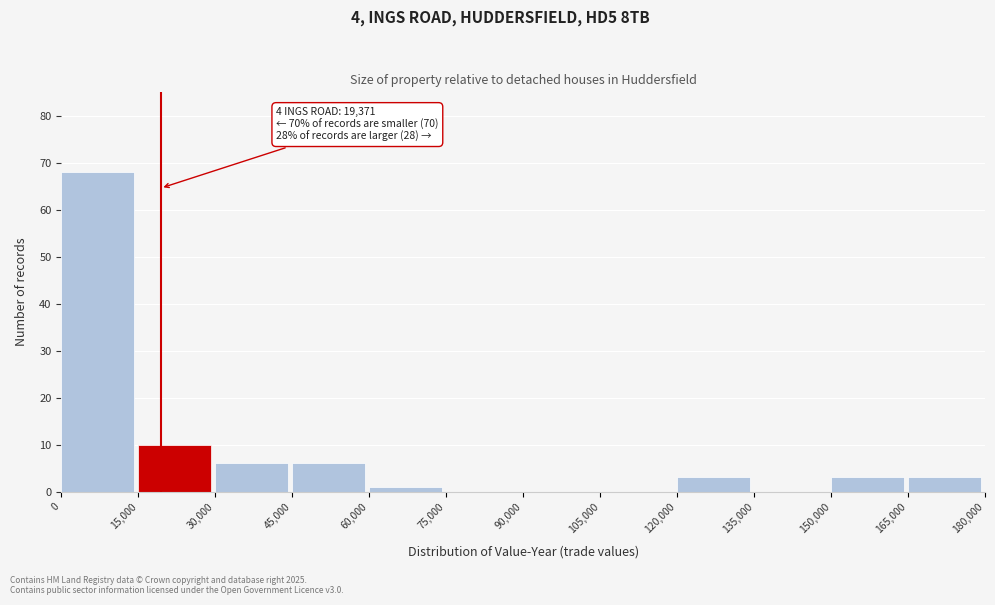

Which range on the x-axis has the tallest bar?

0 to 15,000